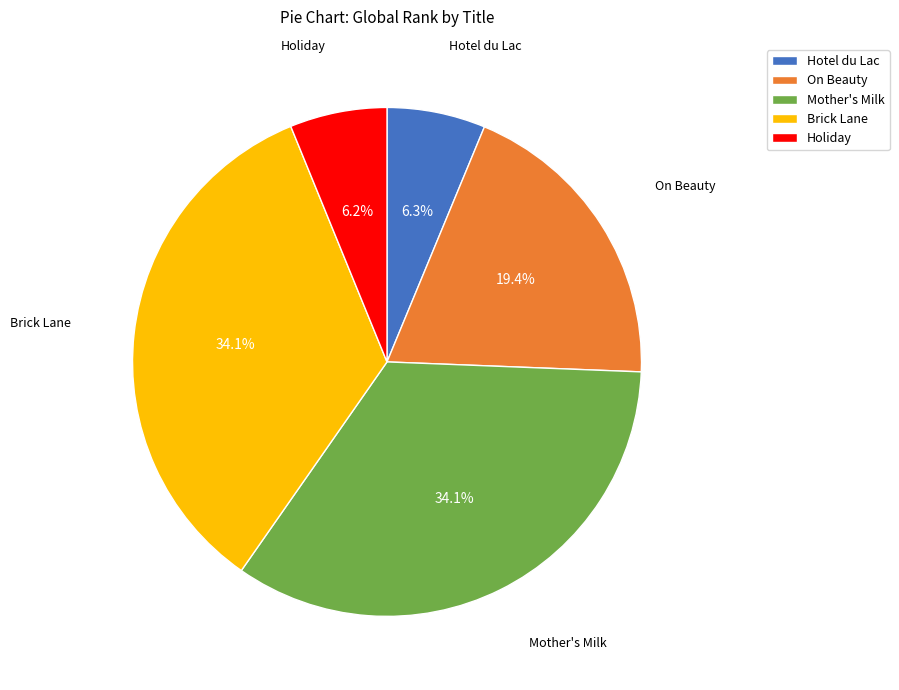

Is it true that Mother's Milk is 48% of the pie?

False